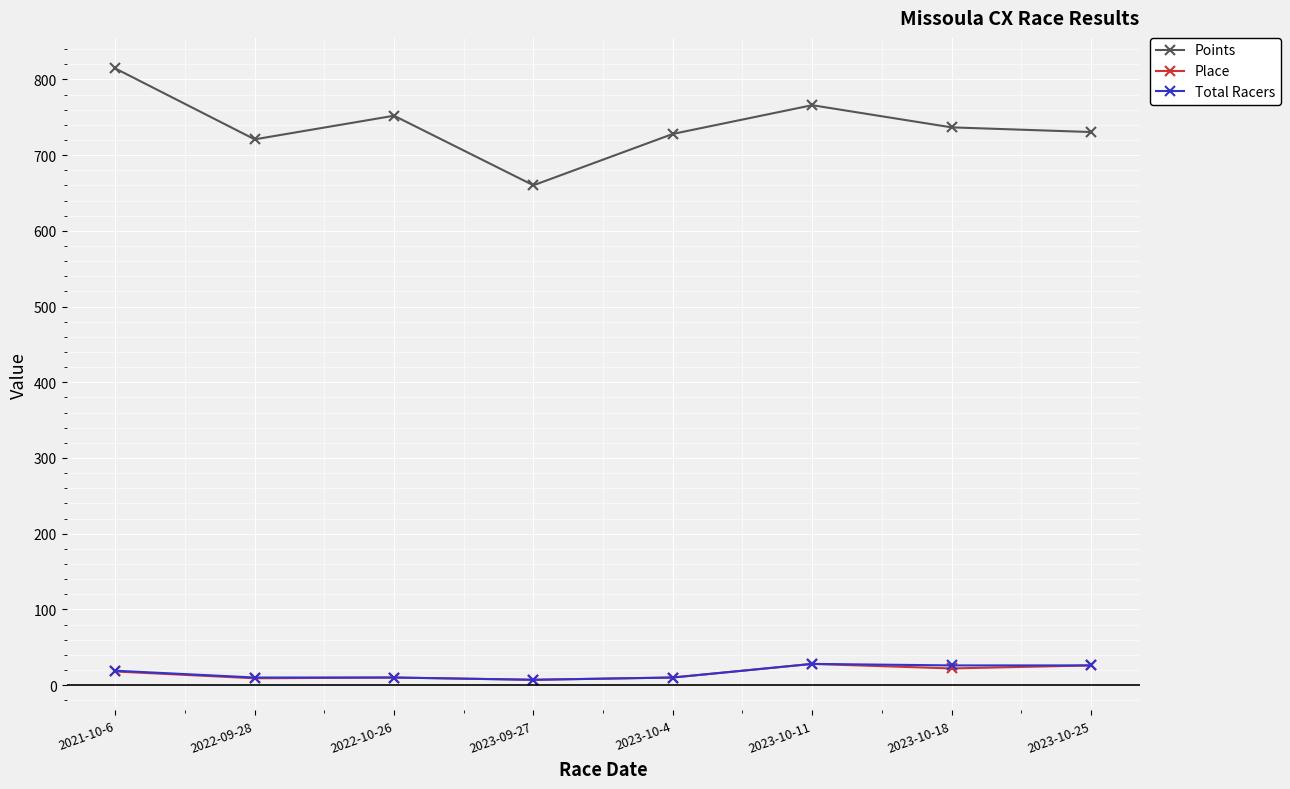

True or false: Points has a value of 1064.0 at 2023-10-11.

False